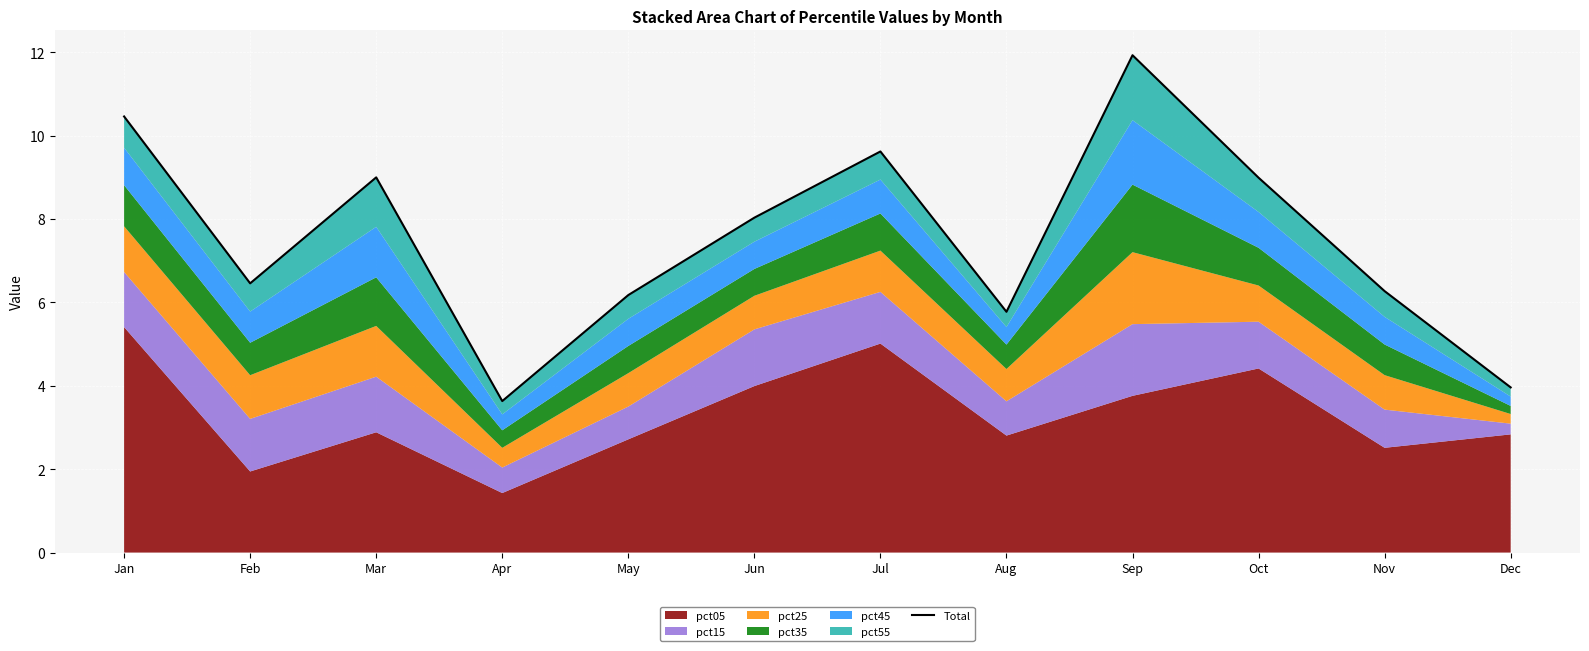

How many categories are shown in the chart?

12